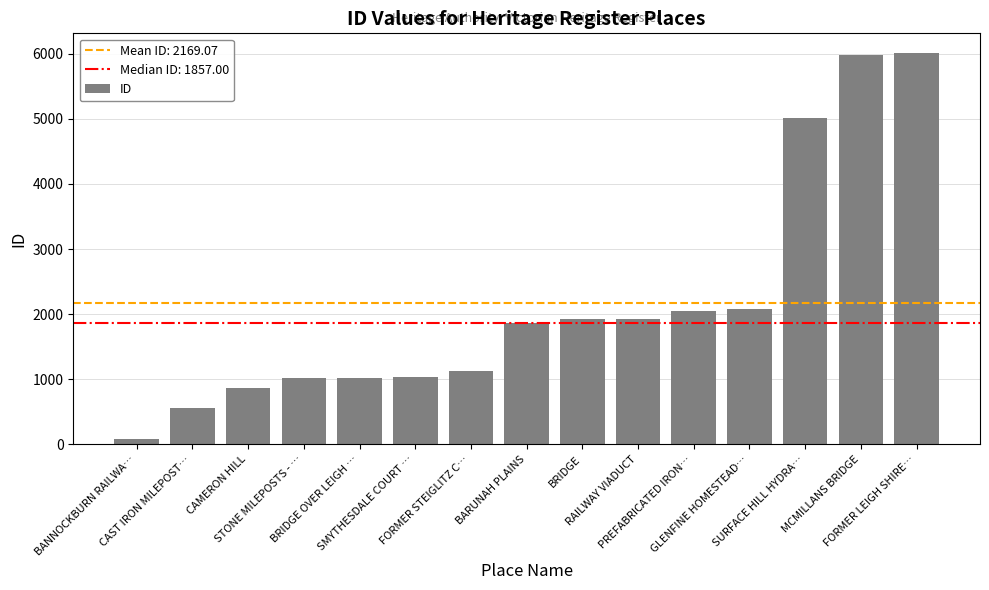

What is the maximum value shown in the chart?

6010